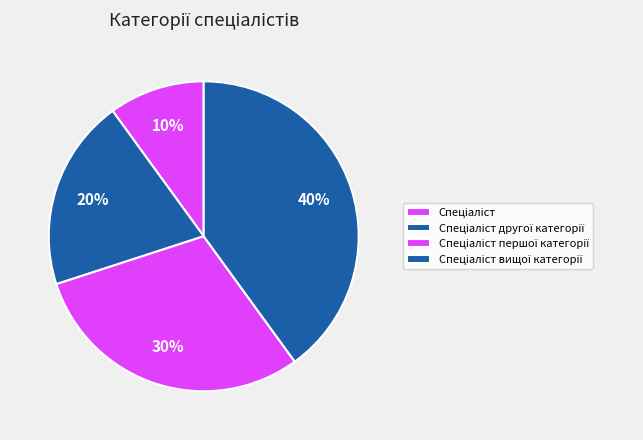

The Спеціаліст вищої категорії slice represents 32% of the pie. True or false?

False